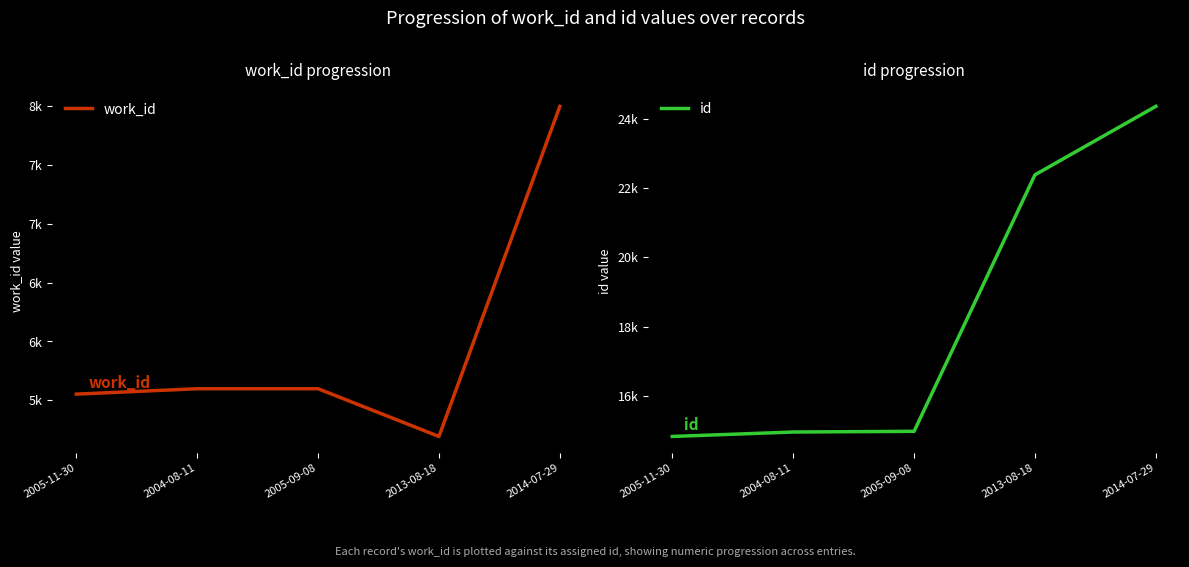

Reading left to right, extract all data points from this chart.

work_id: 2005-11-30=5552	2004-08-11=5598	2005-09-08=5598	2013-08-18=5192	2014-07-29=8000
id: 2005-11-30=14835	2004-08-11=14963	2005-09-08=14983	2013-08-18=22381	2014-07-29=24356